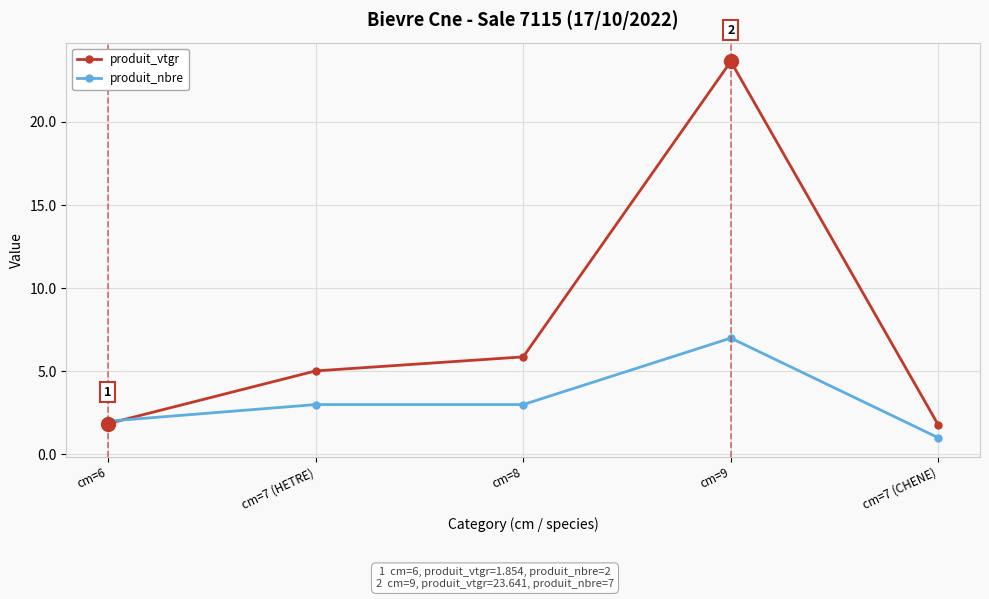

What are all the series names shown in the legend?

produit_vtgr, produit_nbre